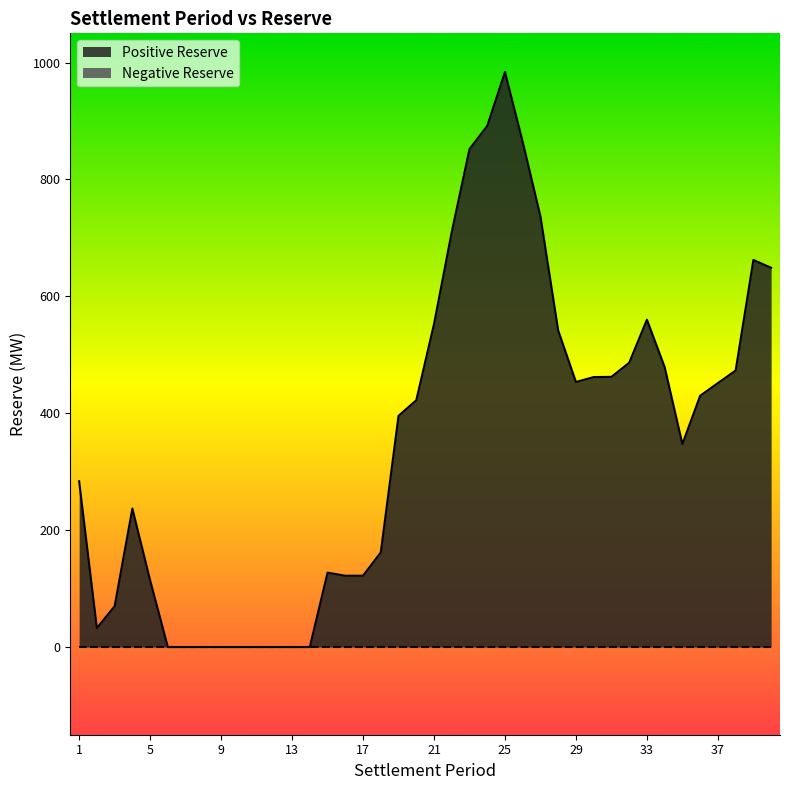

Reading left to right, transcribe all the data shown in this chart.

1=283.7	2=32.5	3=69.9	4=237.0	5=114.4	6=0.0	7=0.0	8=0.0	9=0.0	10=0.0	11=0.0	12=0.0	13=0.0	14=0.0	15=127.3	16=122.0	17=122.1	18=161.9	19=395.6	20=422.2	21=552.6	22=710.2	23=852.0	24=891.7	25=983.9	26=864.4	27=736.8	28=541.7	29=453.5	30=461.9	31=462.3	32=486.4	33=560.1	34=479.0	35=347.3	36=429.9	37=451.6	38=473.1	39=662.2	40=648.9